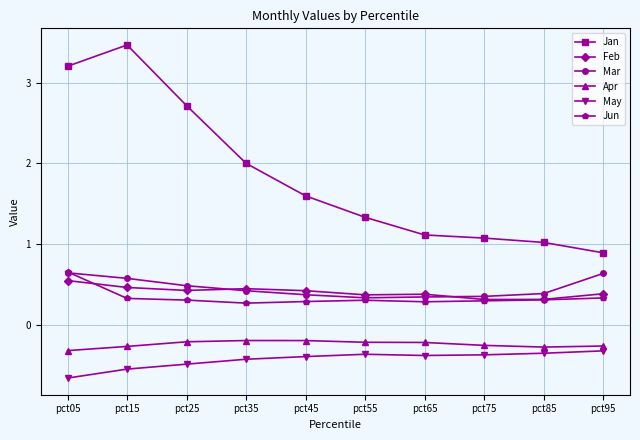

True or false: Apr and May cross at least once.

False